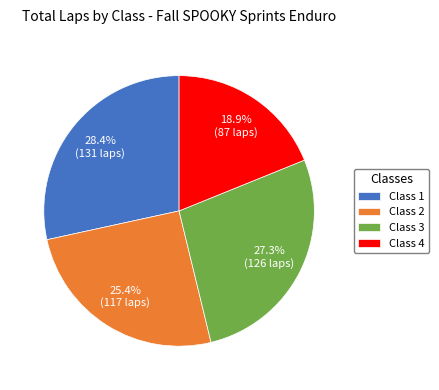

Between Class 3 and Class 1, which is larger?

Class 1